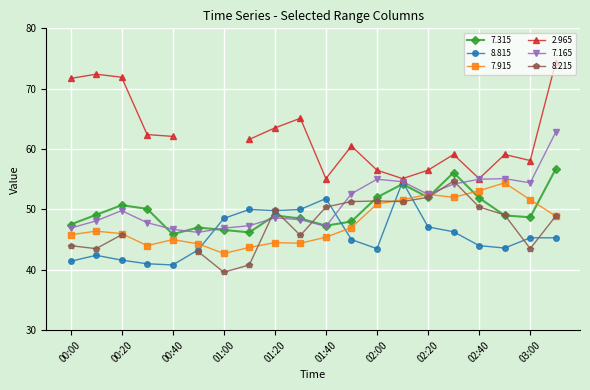

Where is the first local maximum for 7.165?

00:20